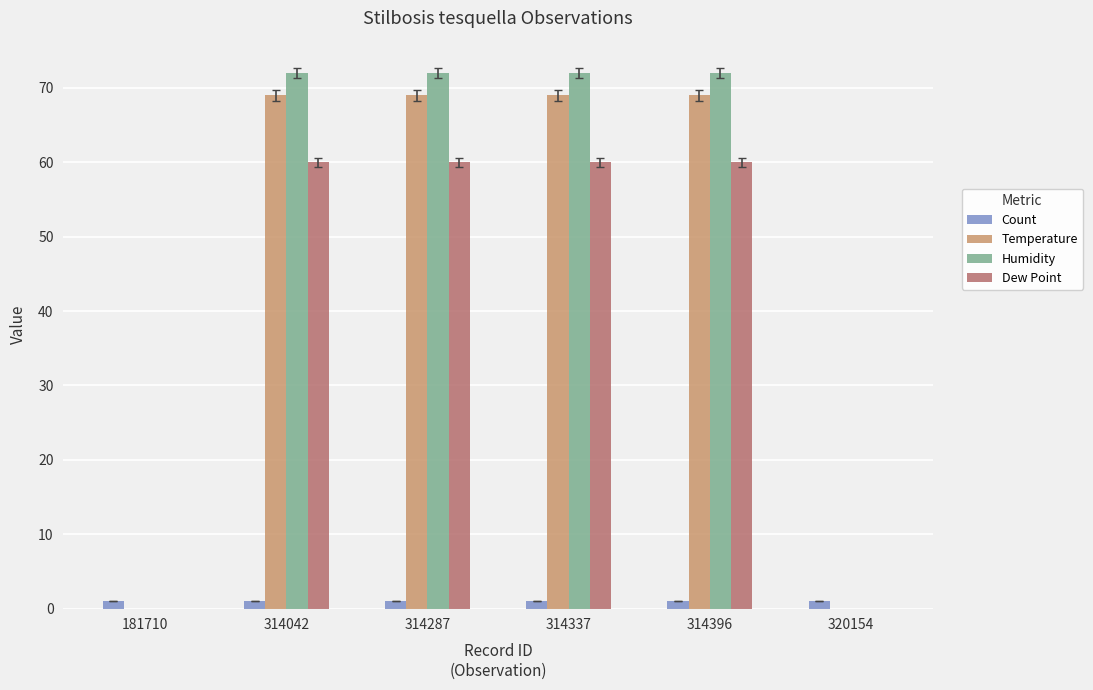

Reading left to right, extract all data points from this chart.

Count: 1	1	1	1	1	1
Temperature: 0	69	69	69	69	0
Humidity: 0	72	72	72	72	0
Dew Point: 0	60	60	60	60	0